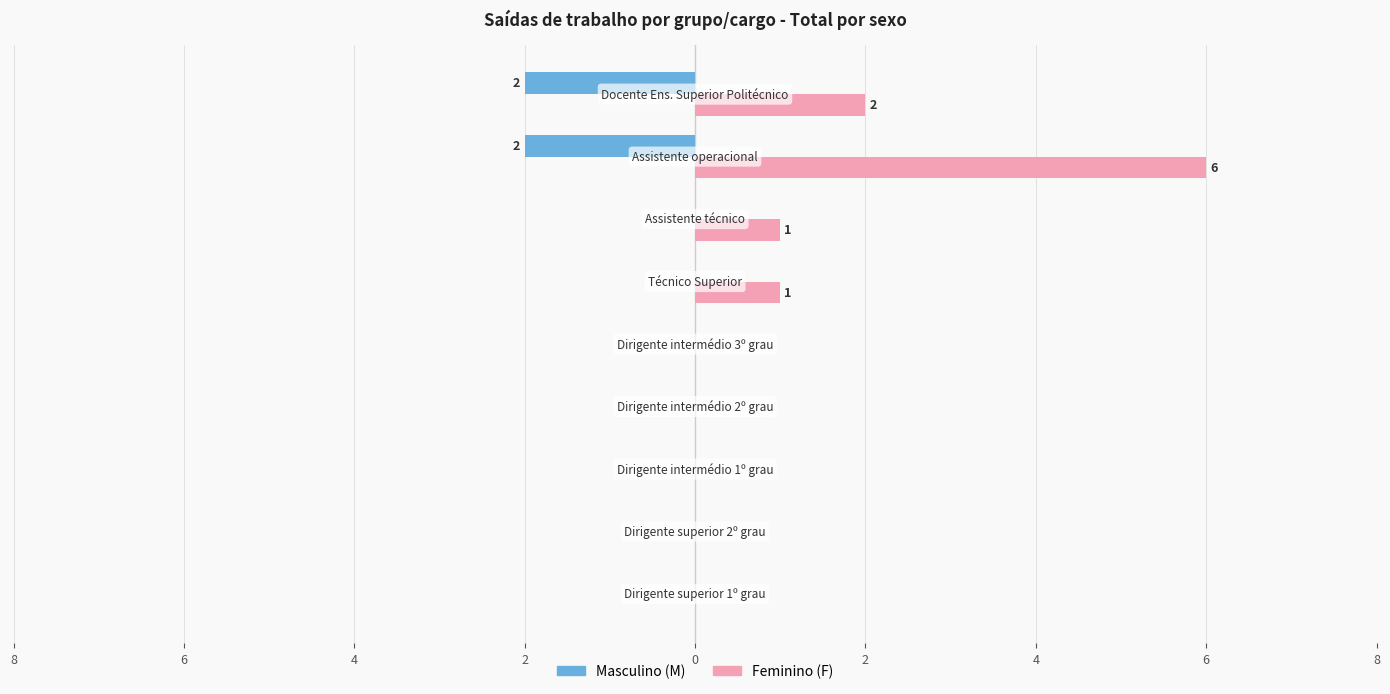

Reading left to right, transcribe all the data shown in this chart.

Masculino (M): 0	0	0	0	0	0	0	-2	-2
Feminino (F): 0	0	0	0	0	1	1	6	2